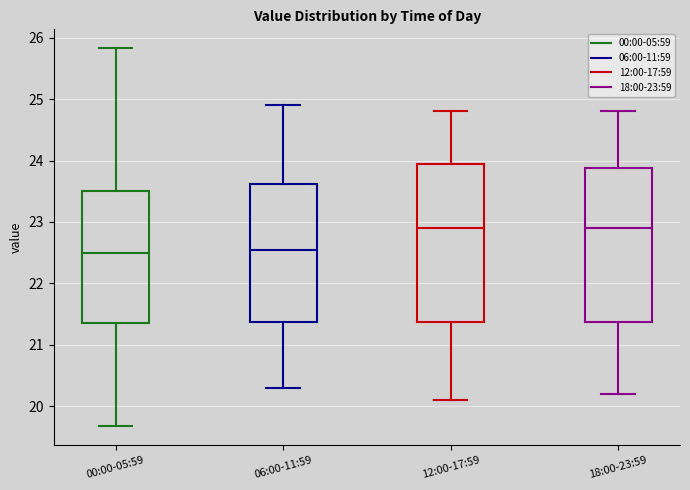

Reading left to right, transcribe this box plot: for each box, give where its median line is, the range the box spans, and where its two whiskers end, as read against the y-axis. The values are not printed on the chart, so give them approximately, as read against the axis.

00:00-05:59: median 22.5, box 21.4 to 23.5, whiskers 19.7 to 25.8
06:00-11:59: median 22.6, box 21.4 to 23.6, whiskers 20.3 to 24.9
12:00-17:59: median 22.9, box 21.4 to 24.0, whiskers 20.1 to 24.8
18:00-23:59: median 22.9, box 21.4 to 23.9, whiskers 20.2 to 24.8